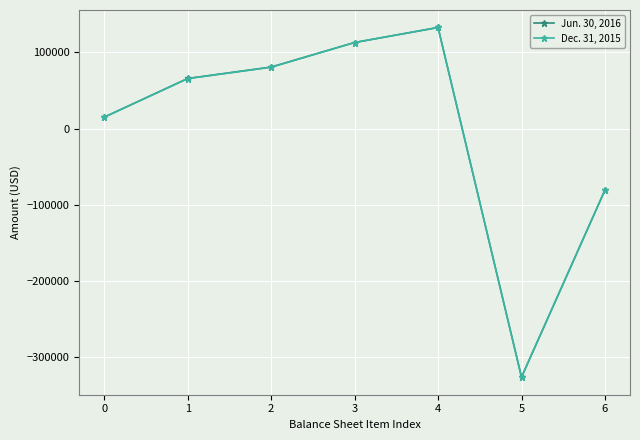

What is the total value across all series at 4?

265660